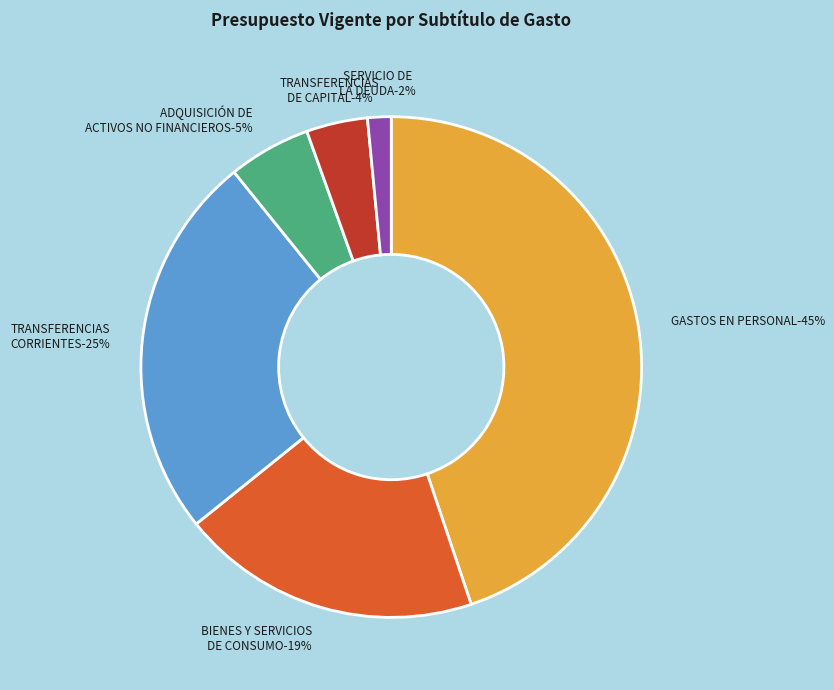

To the nearest percent, what is the combined percentage of BIENES Y SERVICIOS DE CONSUMO and TRANSFERENCIAS CORRIENTES?

44%